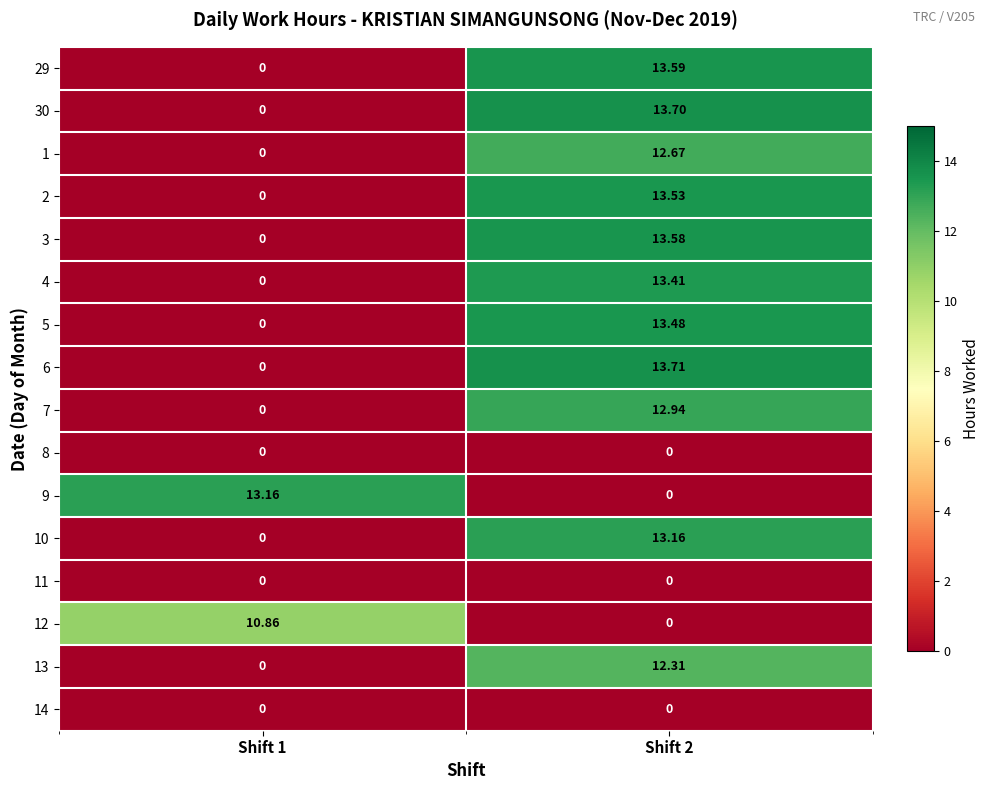

Is the value of 10 at Shift 1 greater than the value of 5 at Shift 2?

No